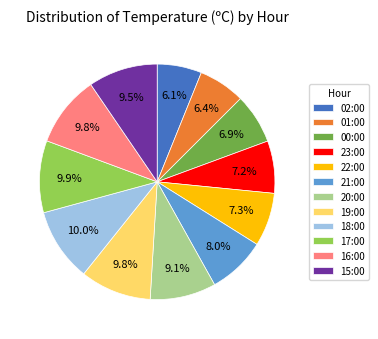

What is the ratio of the value at 18:00 to the value at 23:00?

1.4